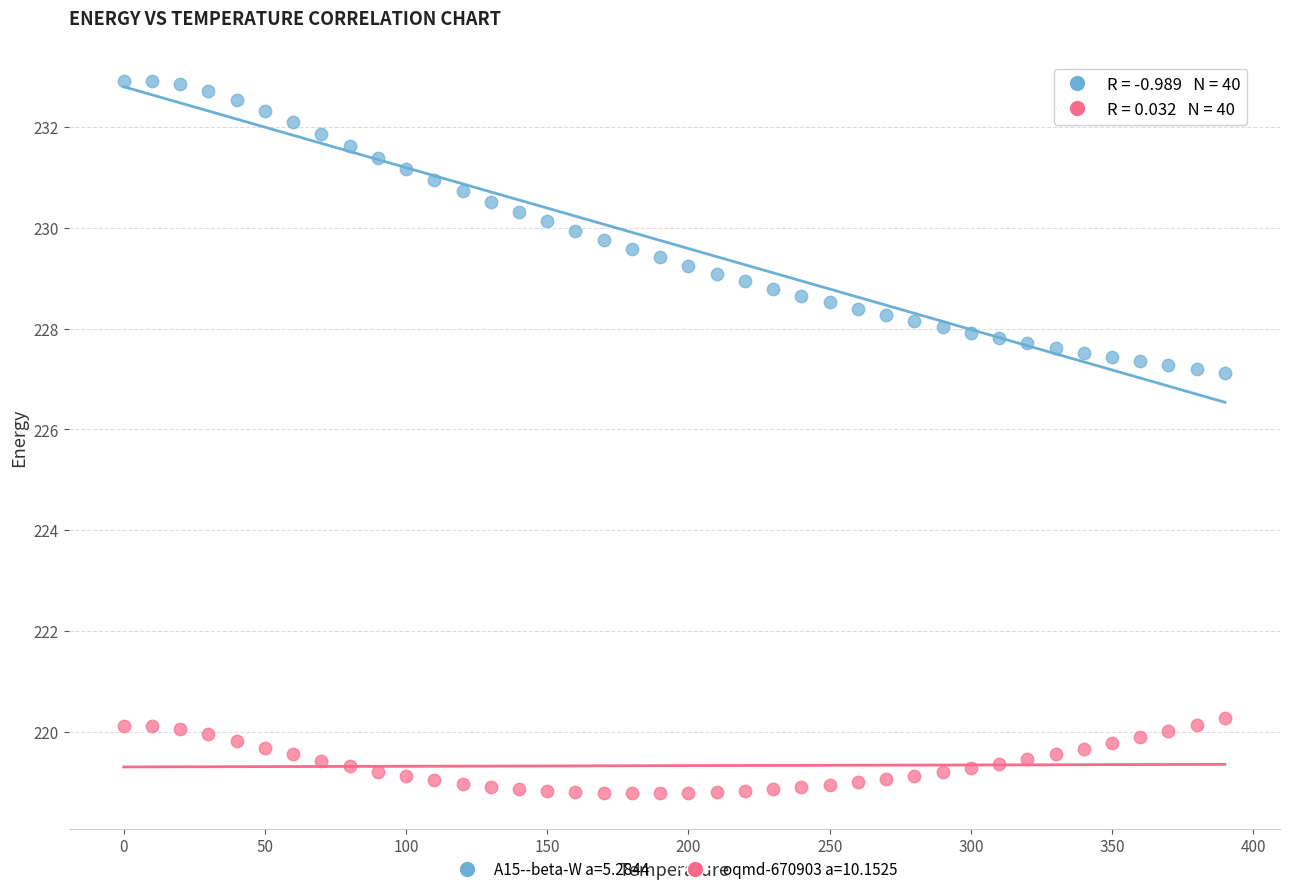

Across all data points, what is the range of X values (max minus min)?

390.0